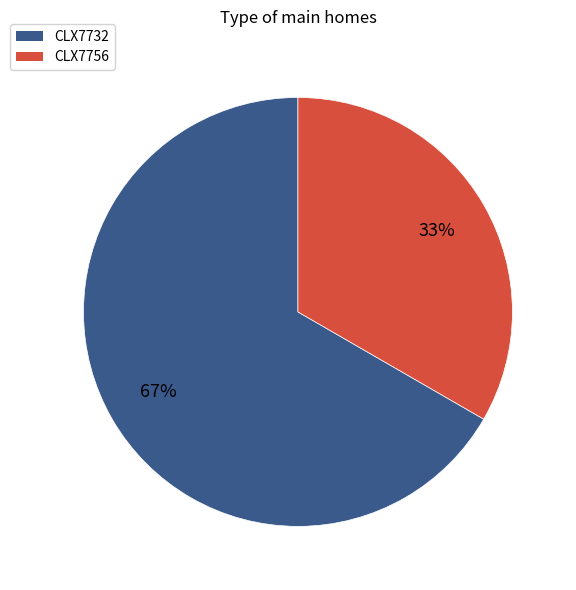

Is there any slice that represents more than half of the pie?

Yes